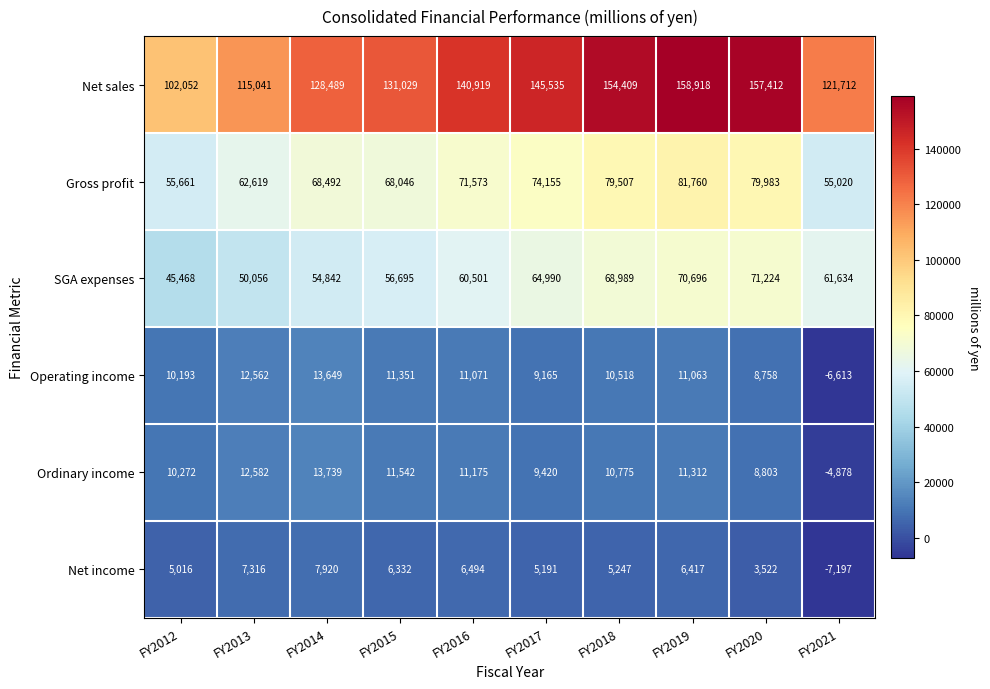

Where is Net income nearest to the value 361?

FY2020